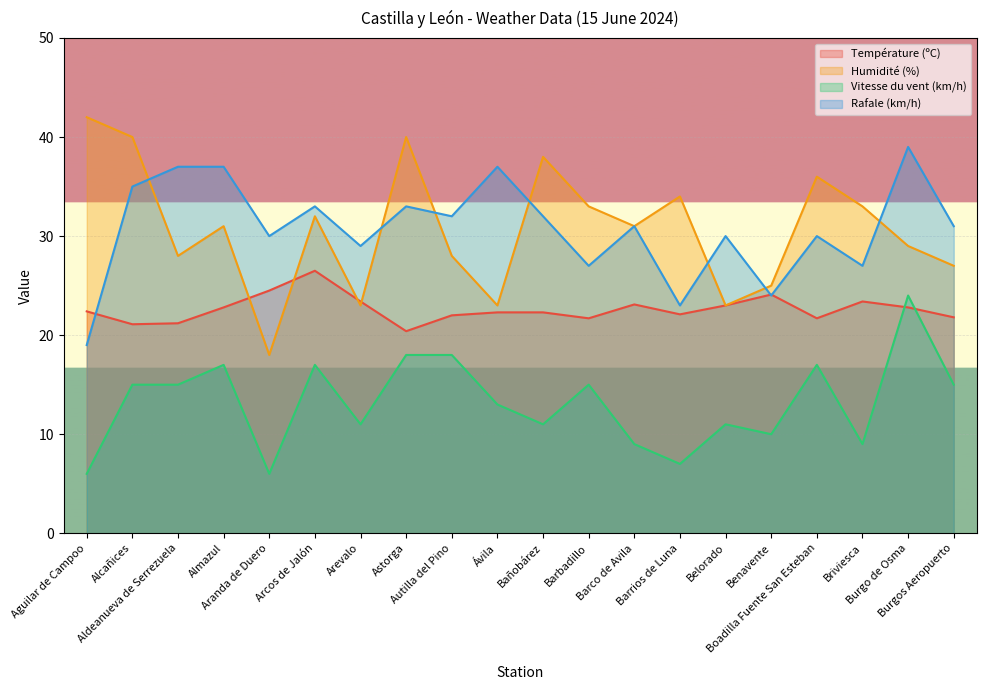

Reading left to right, transcribe all the data shown in this chart.

Température (ºC): 22.4	21.1	21.2	22.8	24.5	26.5	23.4	20.4	22.0	22.3	22.3	21.7	23.1	22.1	23.0	24.1	21.7	23.4	22.8	21.8
Humidité (%): 42.0	40.0	28.0	31.0	18.0	32.0	23.0	40.0	28.0	23.0	38.0	33.0	31.0	34.0	23.0	25.0	36.0	33.0	29.0	27.0
Vitesse du vent (km/h): 6.0	15.0	15.0	17.0	6.0	17.0	11.0	18.0	18.0	13.0	11.0	15.0	9.0	7.0	11.0	10.0	17.0	9.0	24.0	15.0
Rafale (km/h): 19.0	35.0	37.0	37.0	30.0	33.0	29.0	33.0	32.0	37.0	32.0	27.0	31.0	23.0	30.0	24.0	30.0	27.0	39.0	31.0